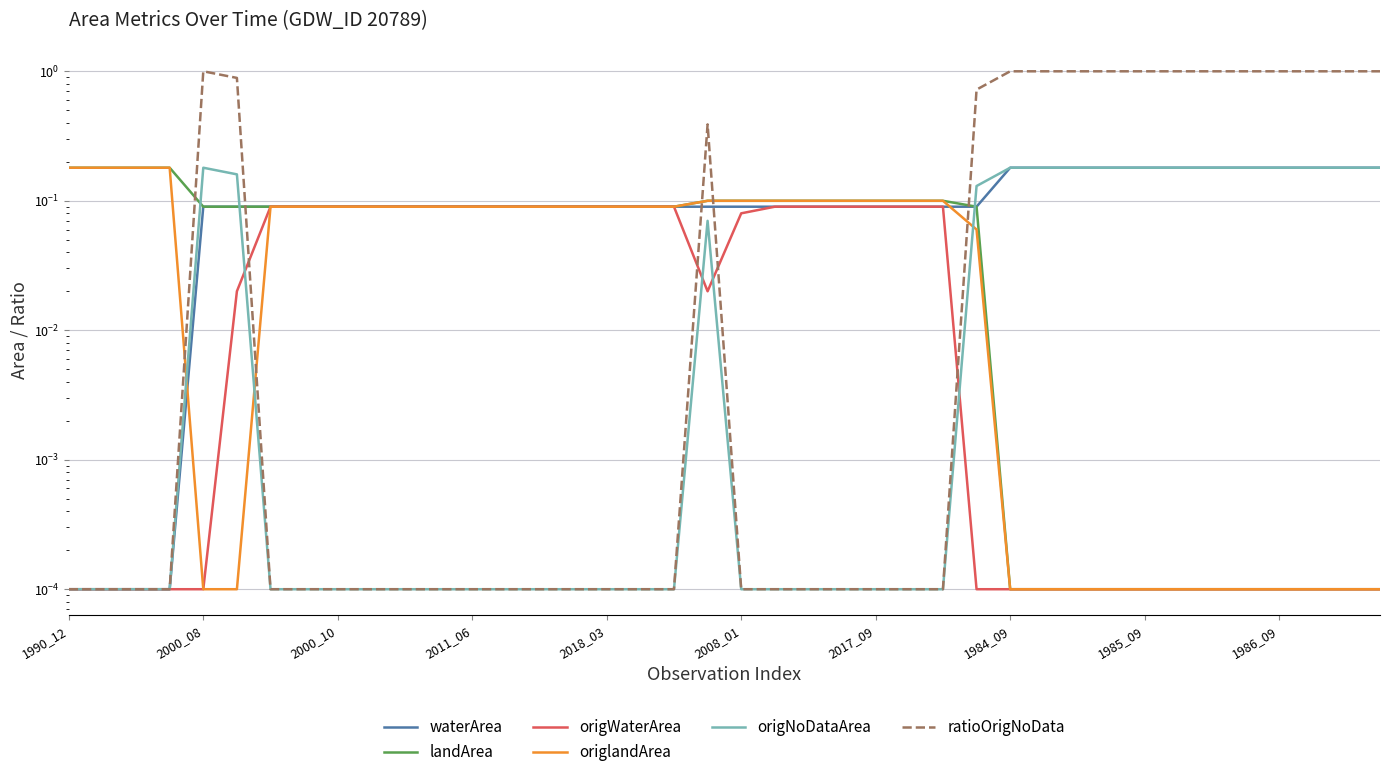

What is the sum of the landArea values at 20 and 17?

0.2